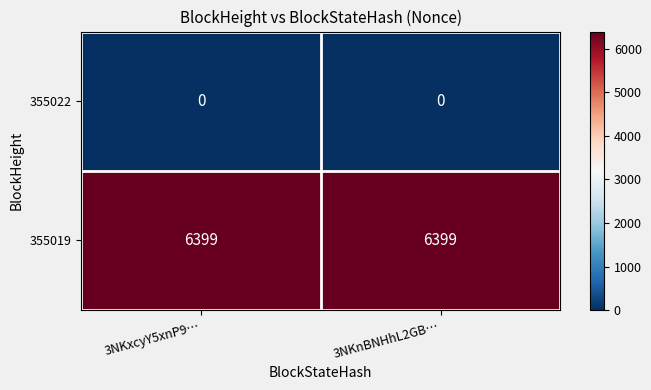

Rank the series by their maximum value, from lowest to highest.

355022, 355019